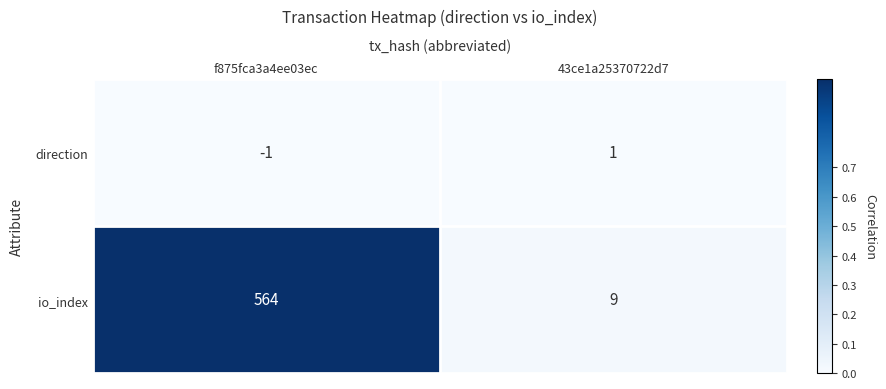

Which category has the highest value across all series?

f875fca3a4ee03ec